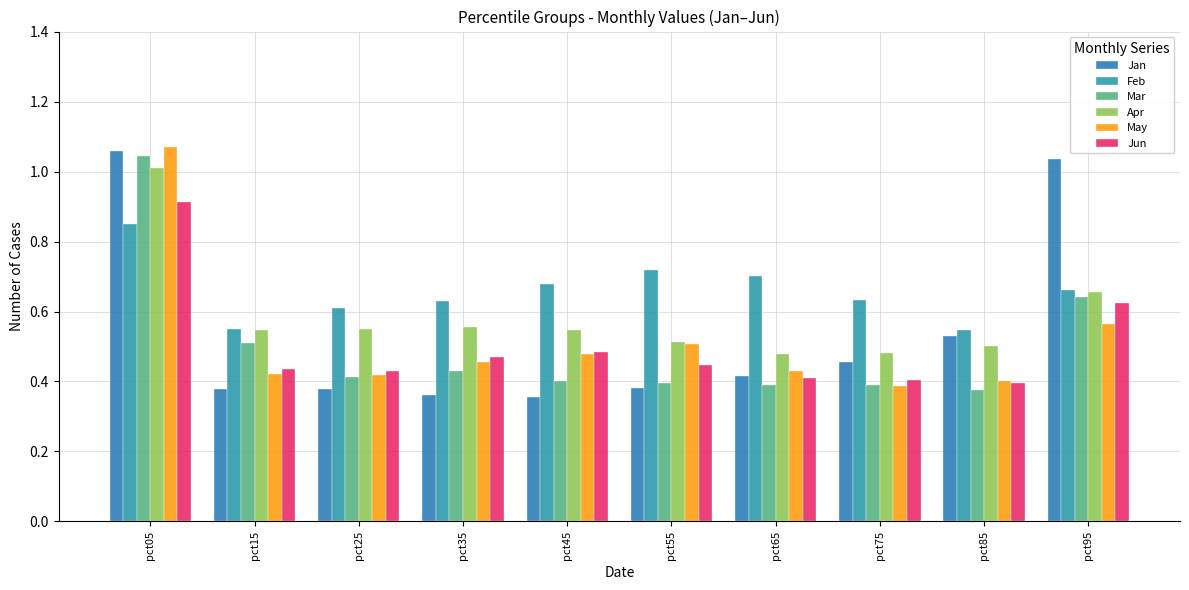

The value of Mar at pct45 is 0.4. True or false?

True